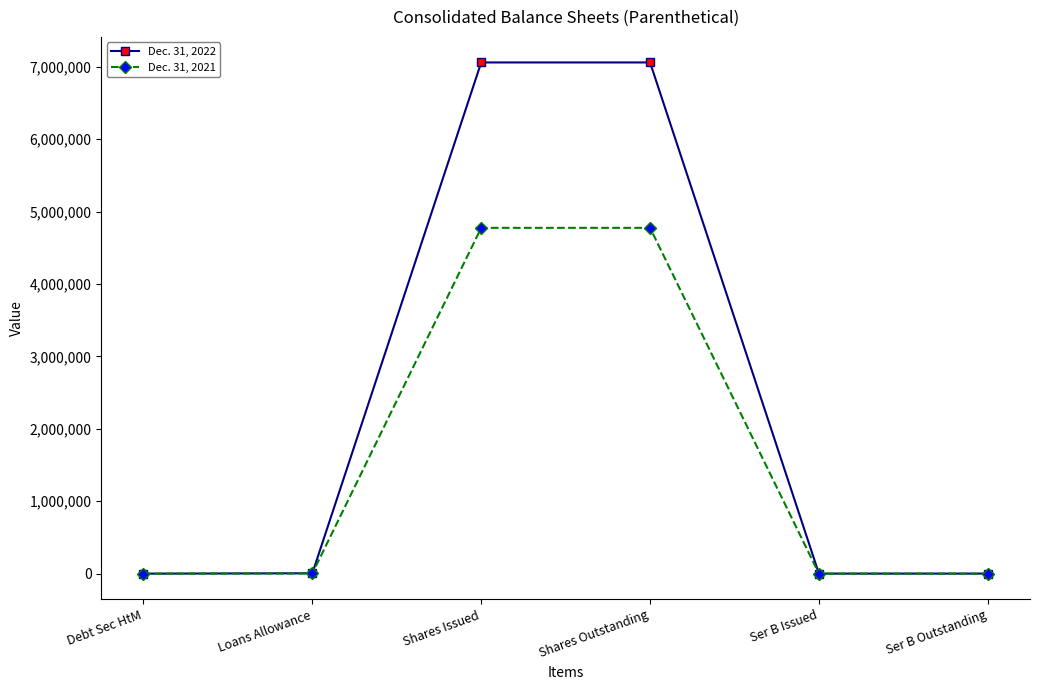

Is it true that Dec. 31, 2022 equals 504 at Debt Sec HtM?

True